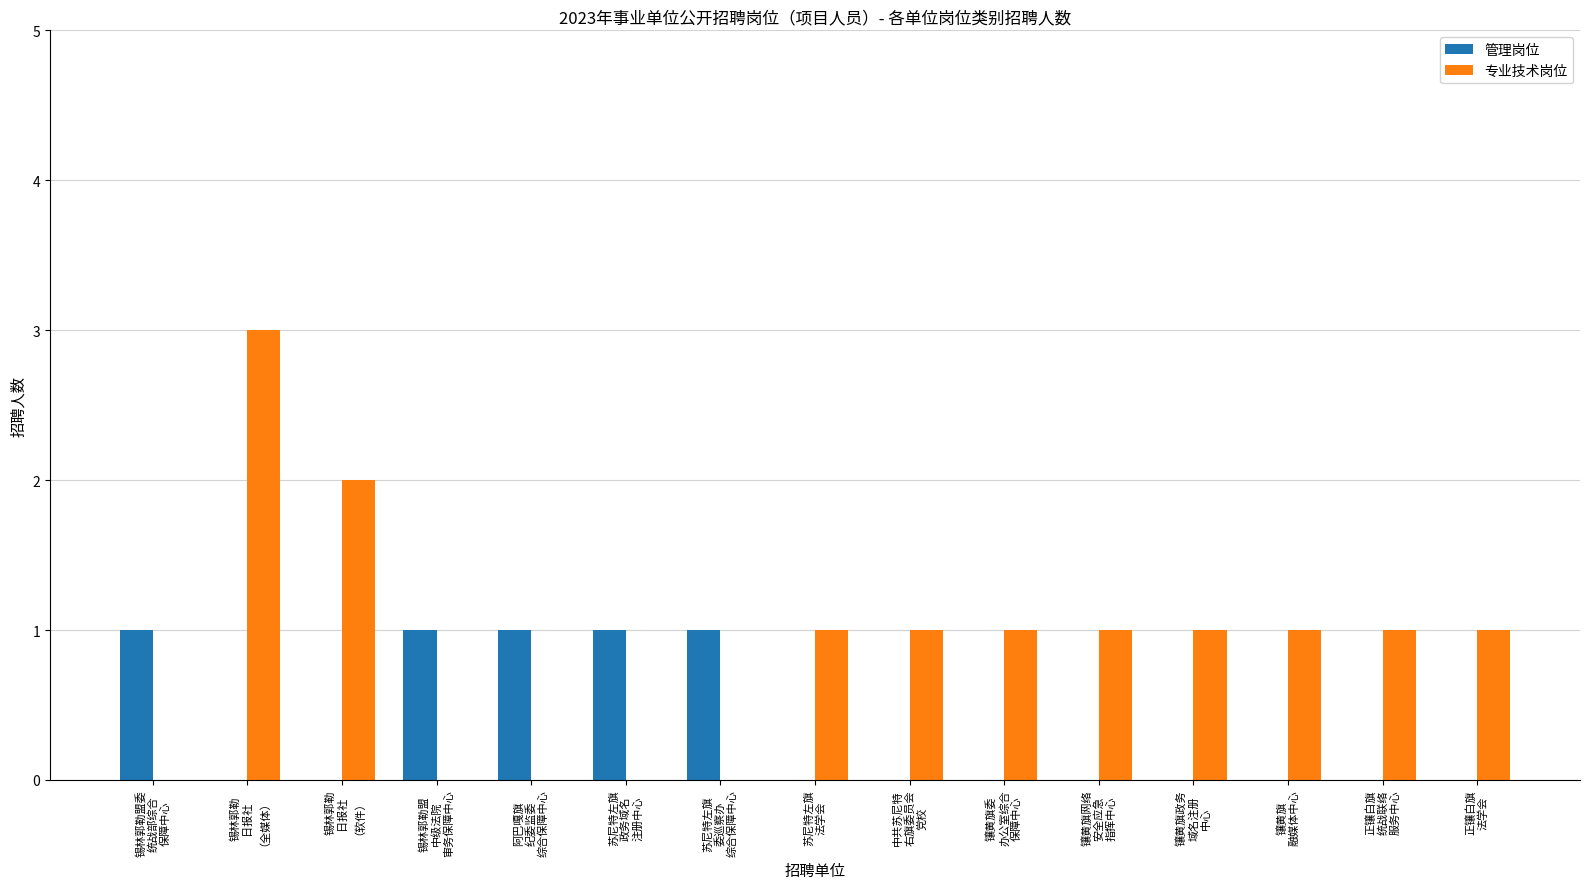

What is the sum of all 管理岗位 values?

5